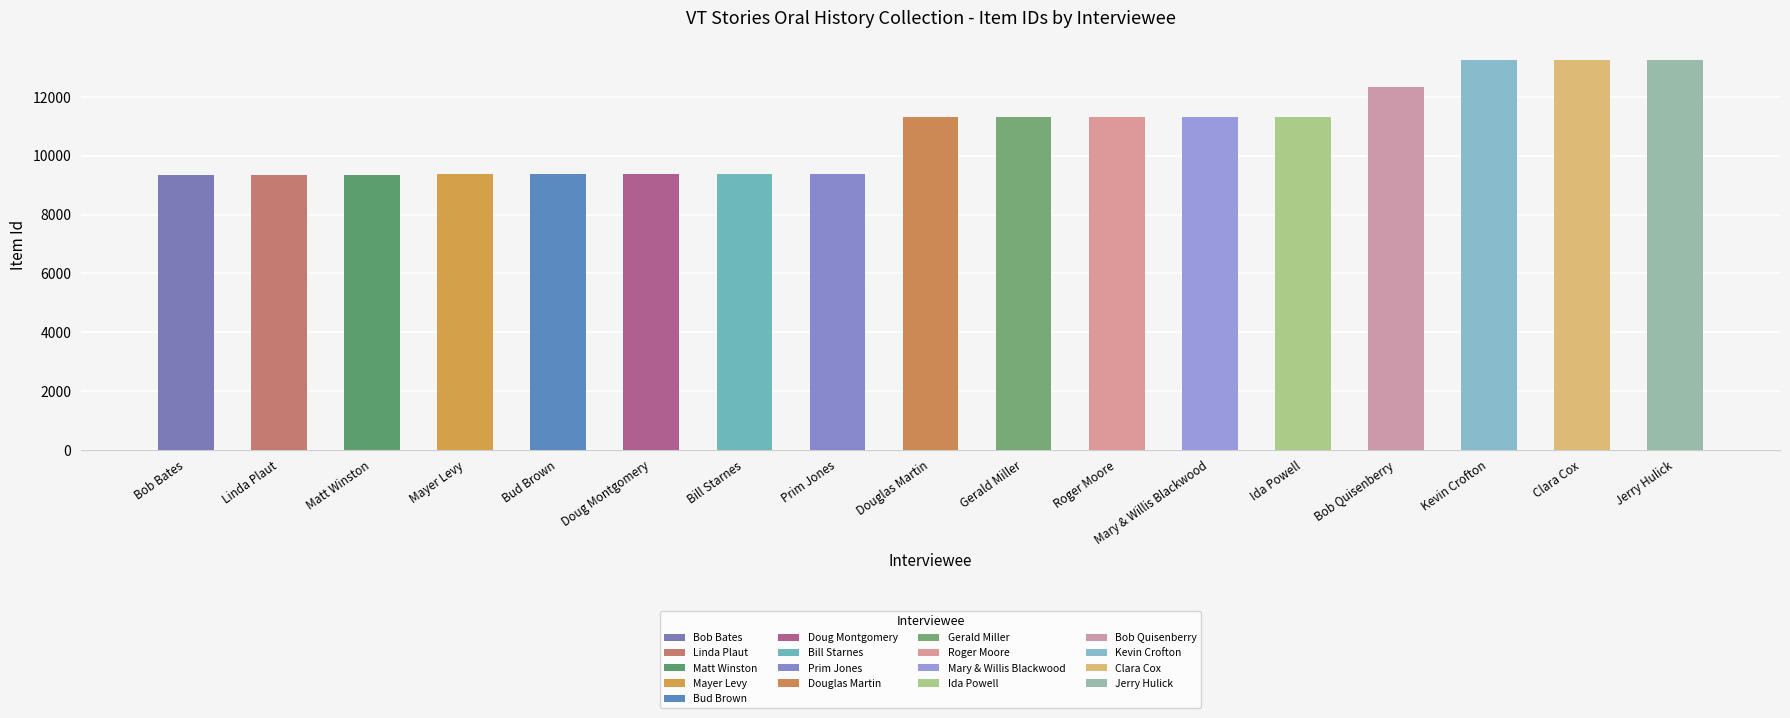

Which has a higher value, Gerald Miller or Ida Powell?

Ida Powell